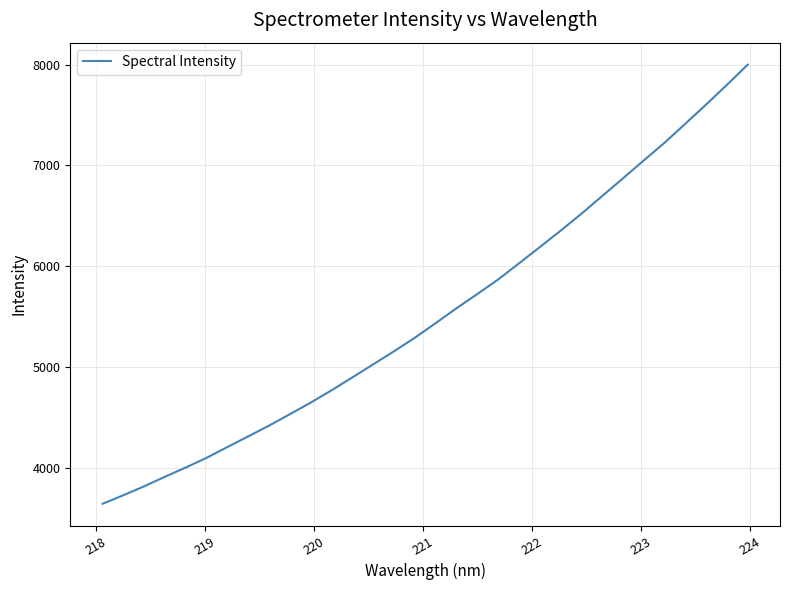

What is the smallest value displayed?

3647.4